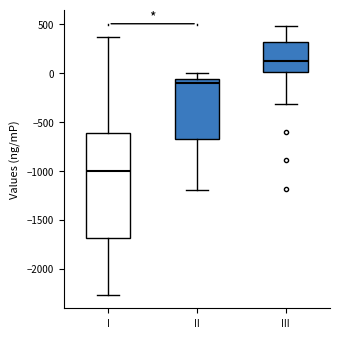

Which box has the highest median line?

III